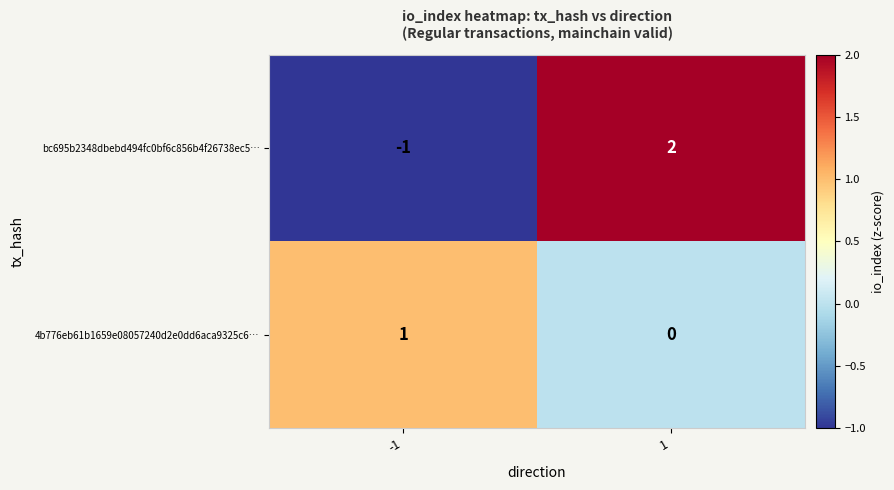

How many categories are shown in the chart?

2